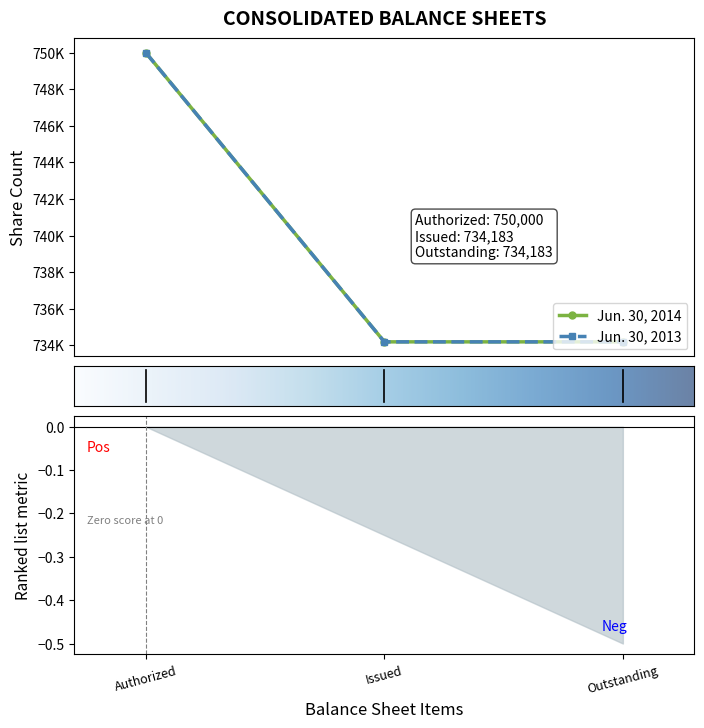

Rank the series by their maximum value, from highest to lowest.

Jun. 30, 2014, Jun. 30, 2013